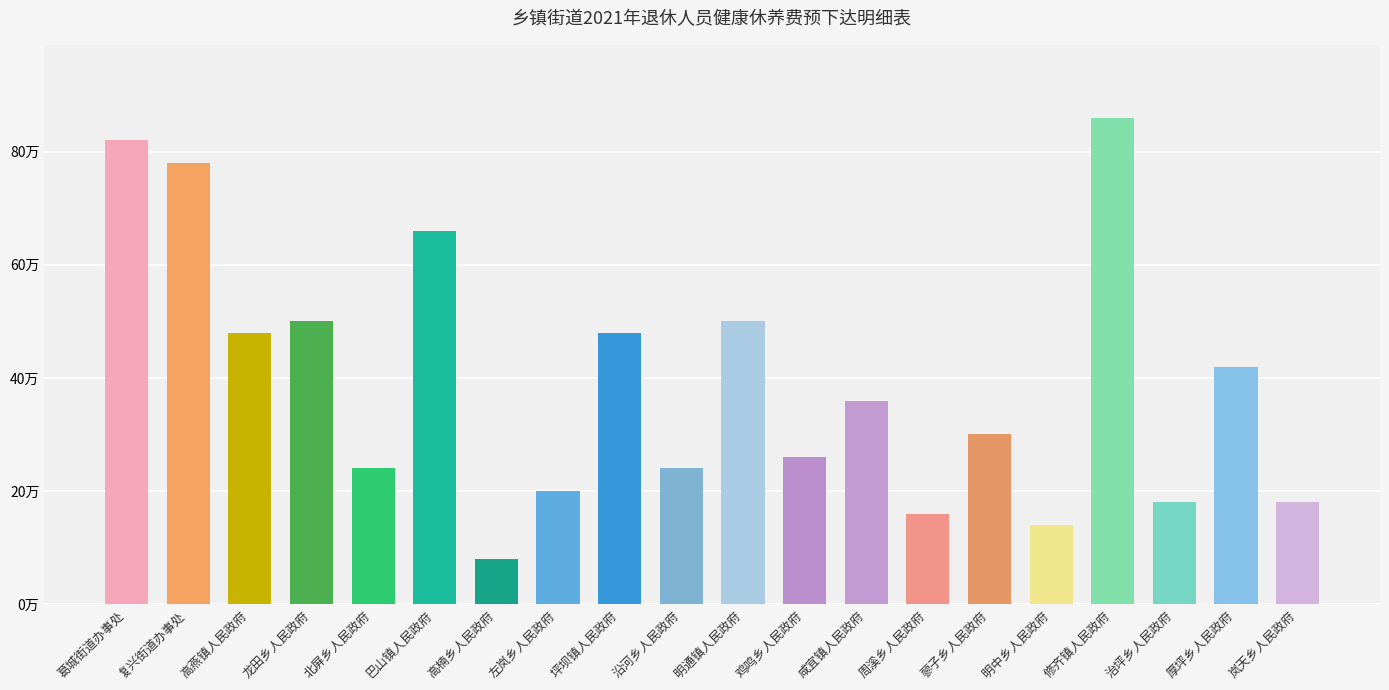

At which category does the chart reach its minimum across all series?

高楠乡人民政府